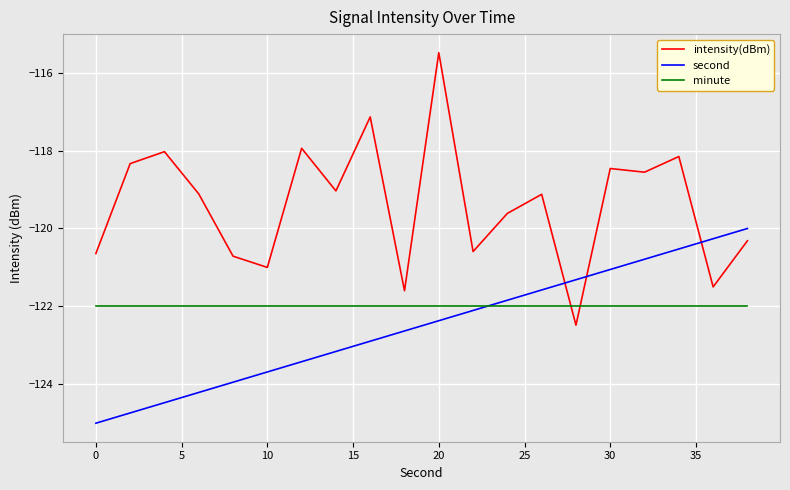

What is the maximum value shown in the chart?

-115.5